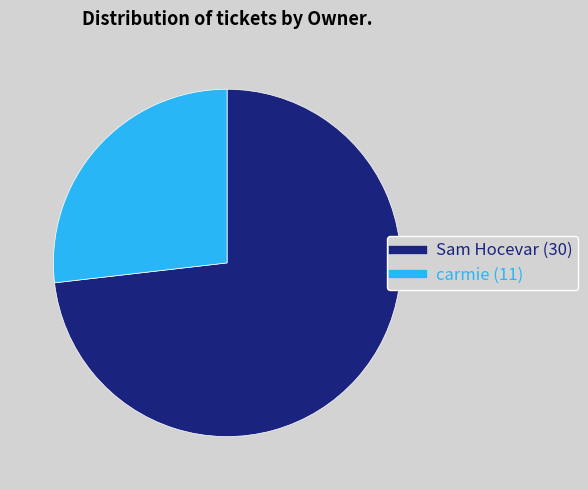

Do carmie and Sam Hocevar together represent more than half of the pie?

Yes